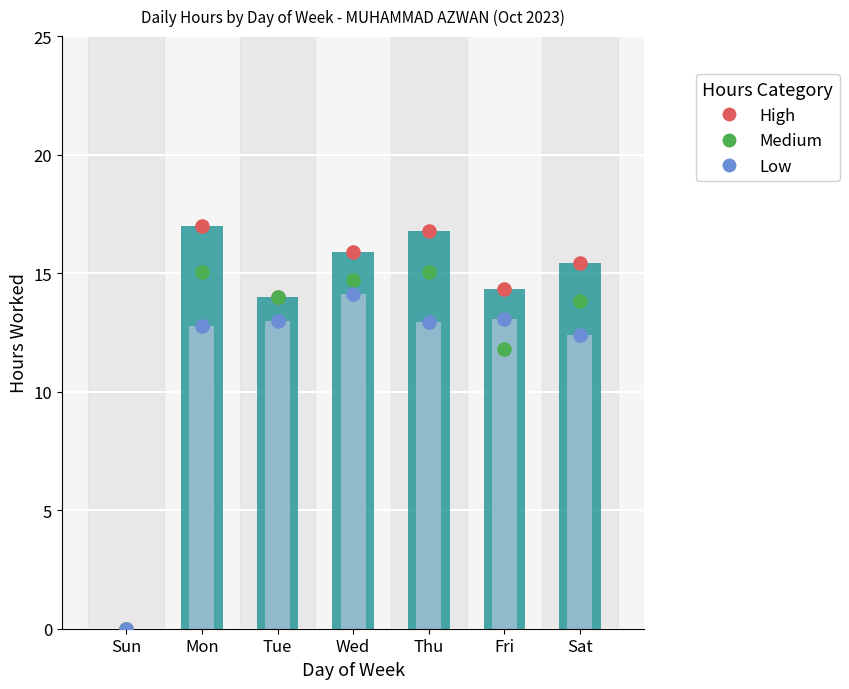

Which series has the largest Y range (max minus min)?

High